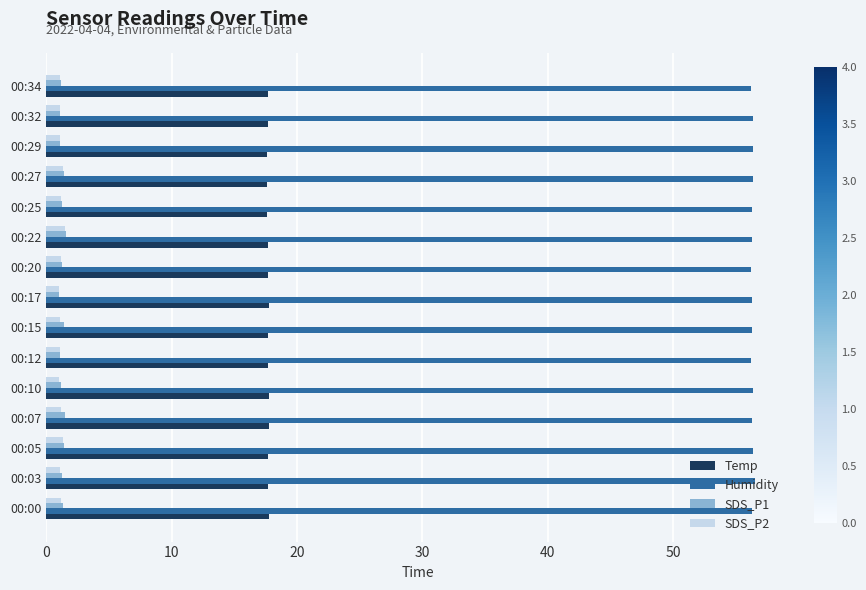

What is the maximum value shown in the chart?

56.5